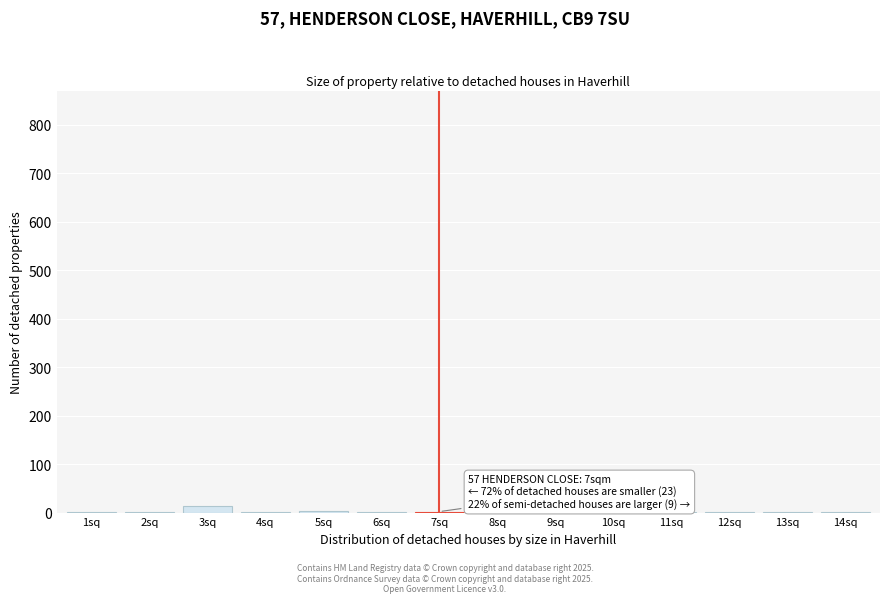

What is the sum of all values?

32